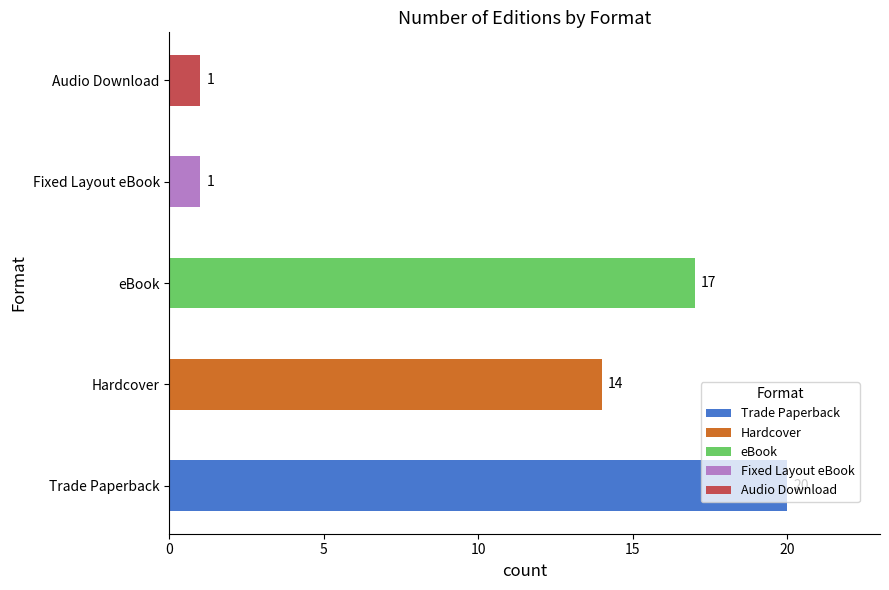

Reading left to right, what are all the values shown in this chart?

Trade Paperback=20	Hardcover=14	eBook=17	Fixed Layout eBook=1	Audio Download=1